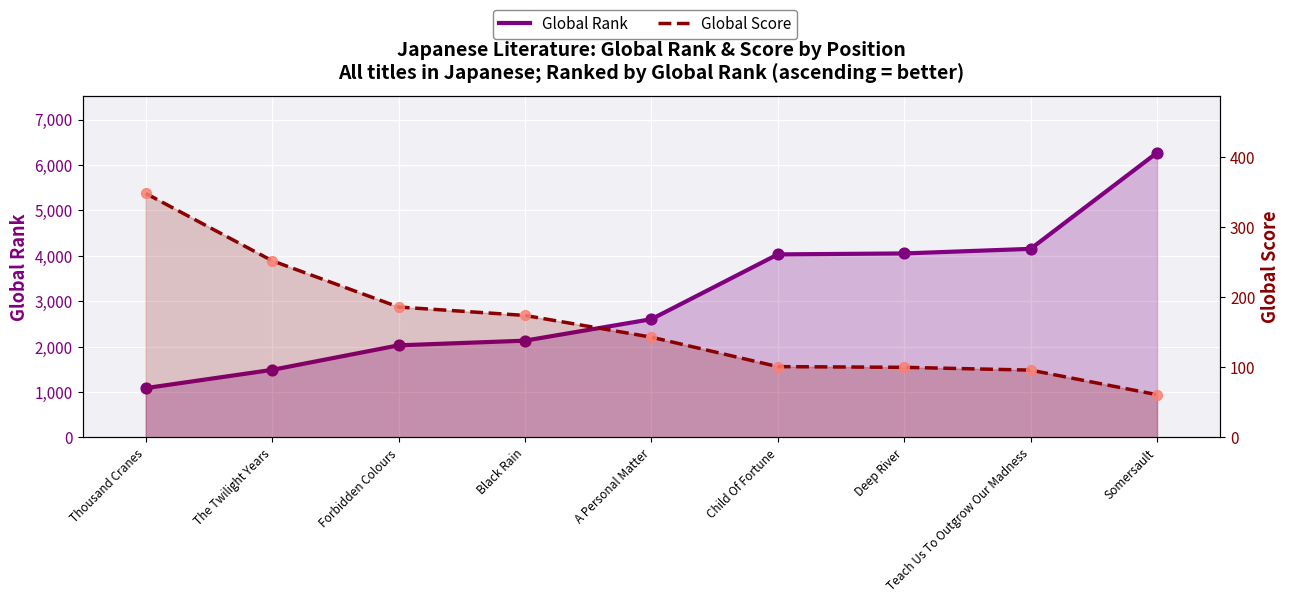

What is the total value across all series at Somersault?

6330